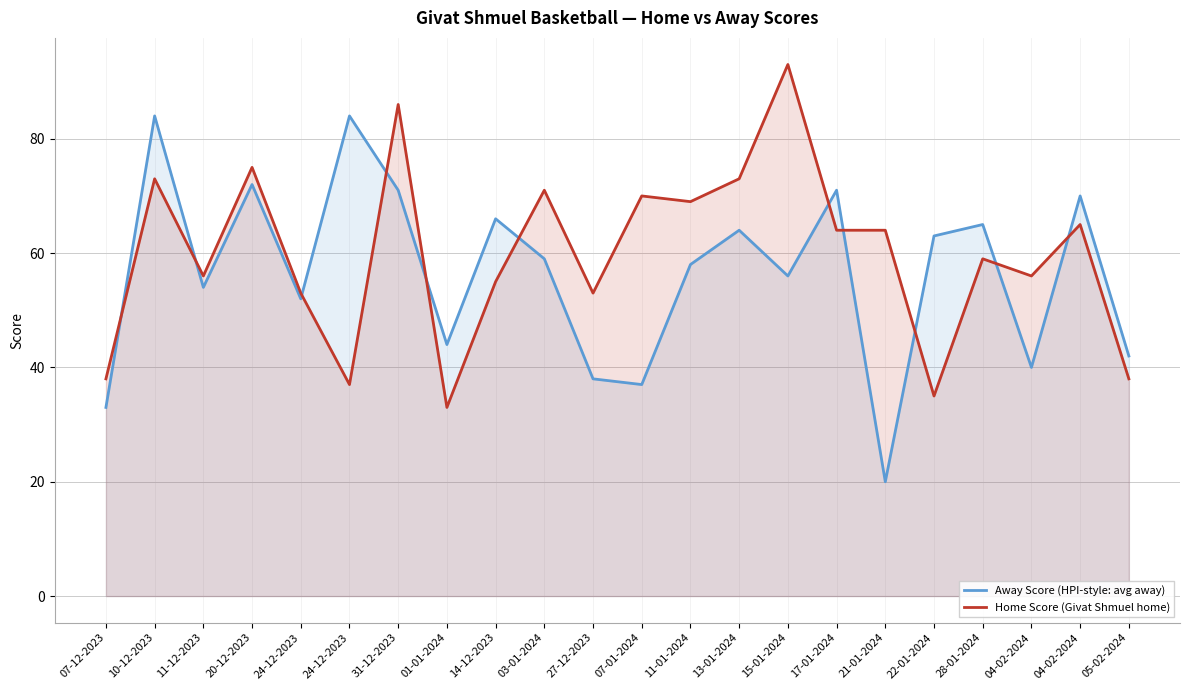

In Home Score (Givat Shmuel home), how many points are higher than both neighbors (excluding endpoints)?

8